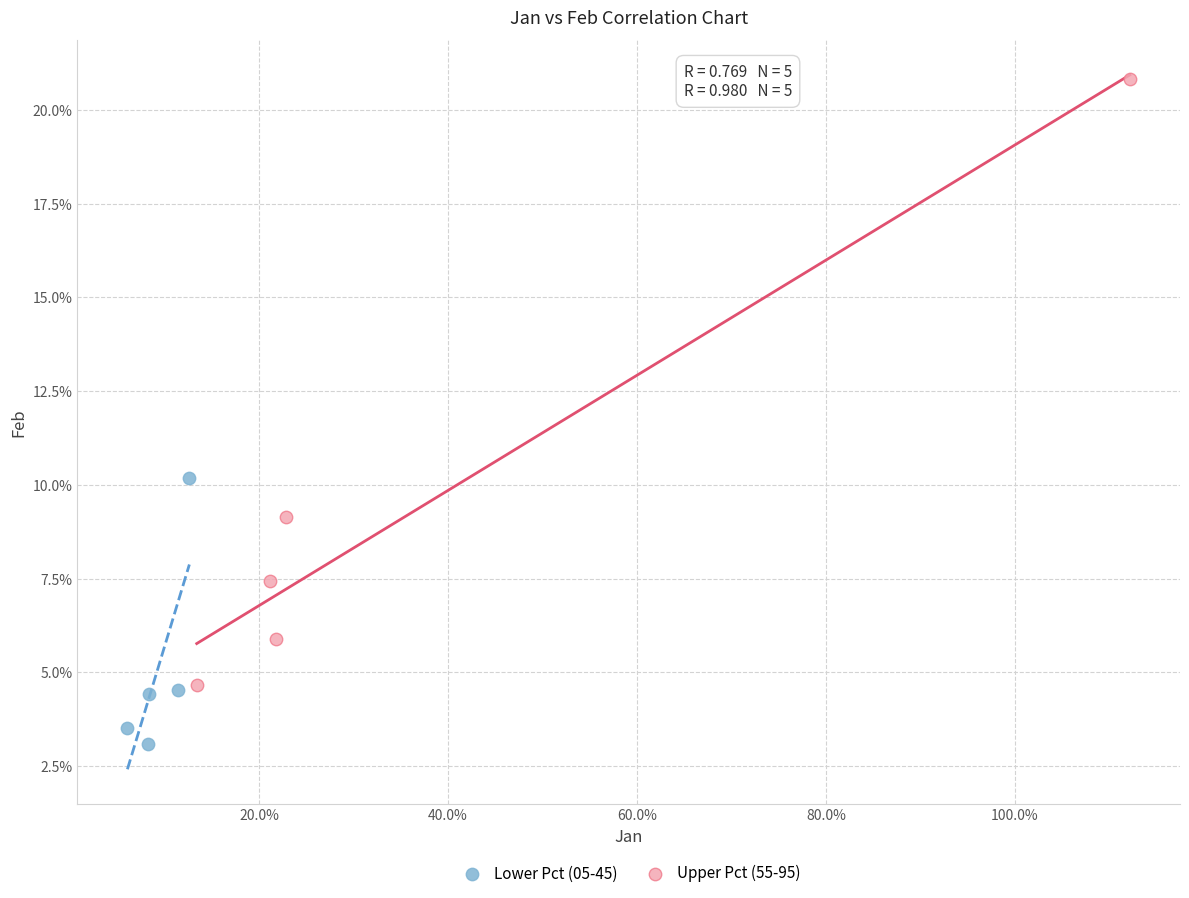

What are all the series names shown in the legend?

Lower Pct (05-45), Upper Pct (55-95)